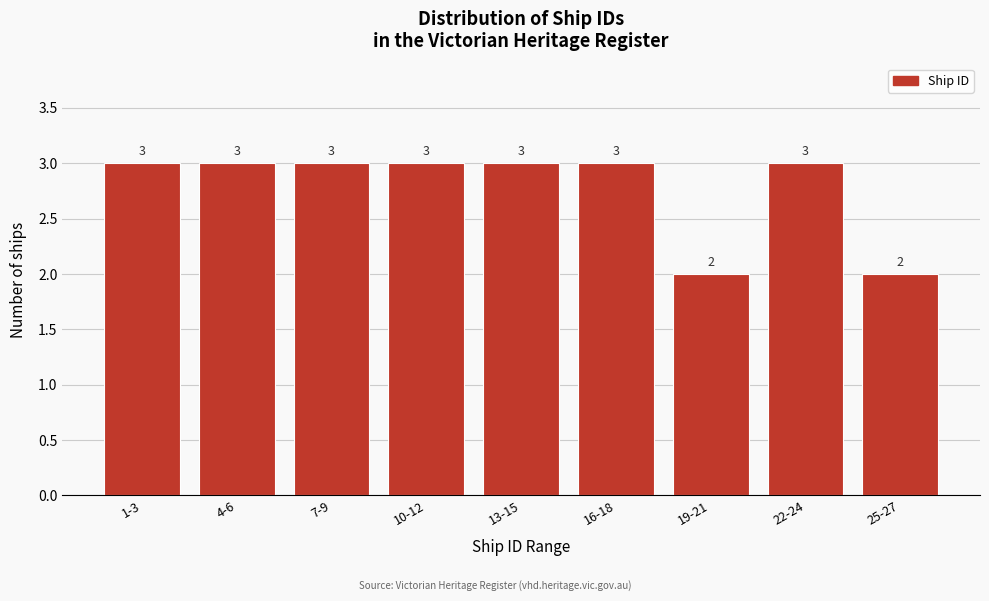

Reading left to right, list all the values displayed in this chart.

1-3=3	4-6=3	7-9=3	10-12=3	13-15=3	16-18=3	19-21=2	22-24=3	25-27=2